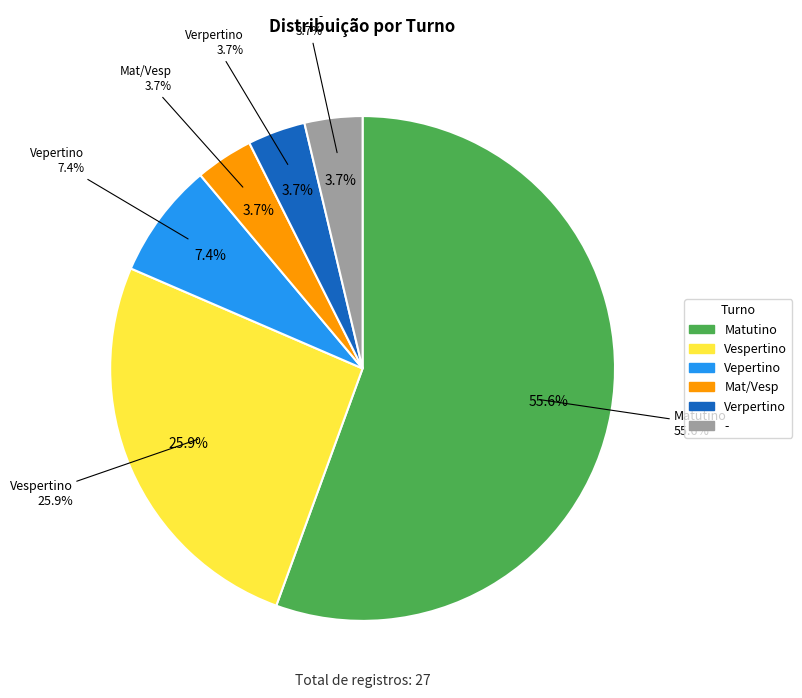

To the nearest percent, what is the difference between the - and Vepertino slice percentages?

4%